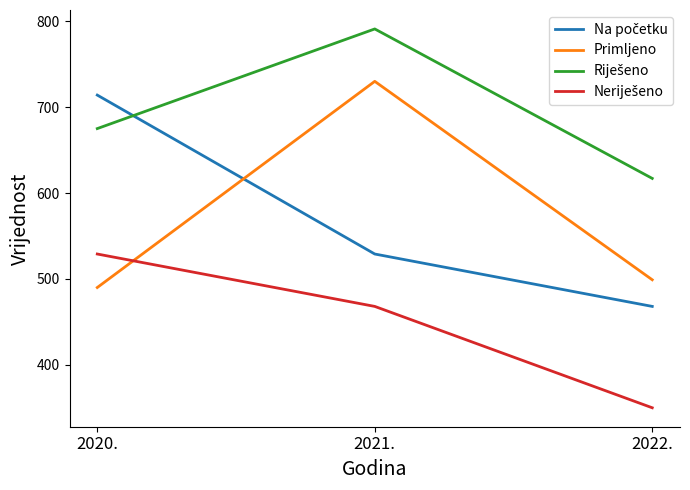

True or false: Primljeno has a value of 499 at 2022..

True